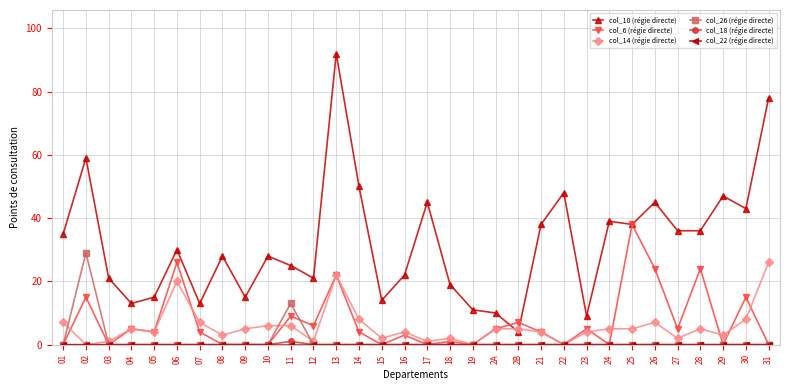

How many distinct data groups are displayed?

6